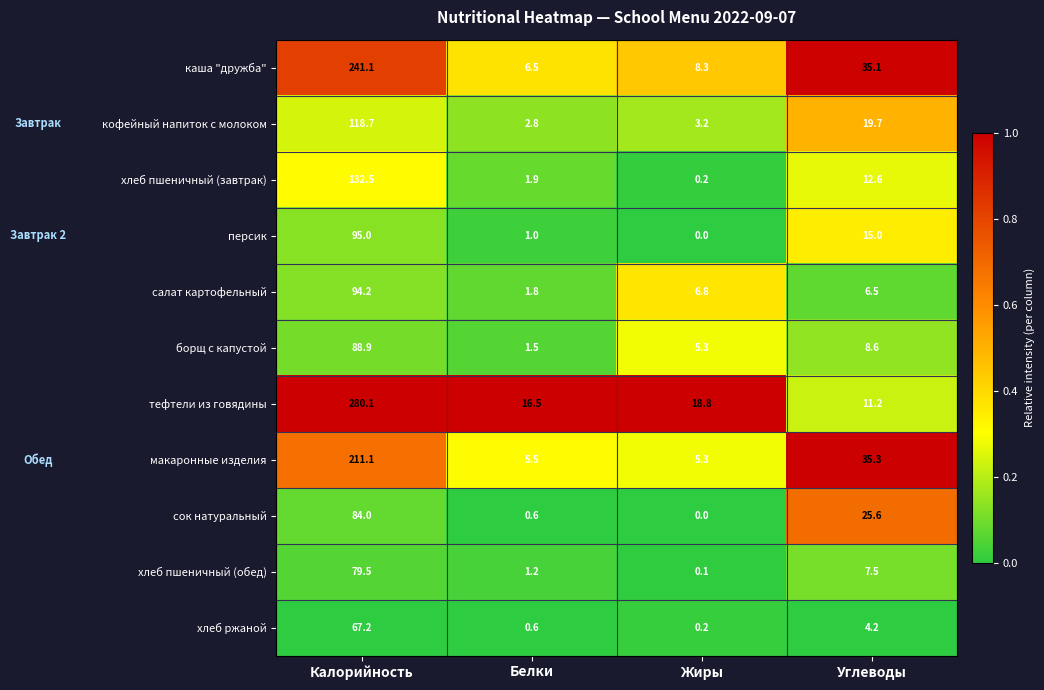

Which series has the largest range (max minus min)?

тефтели из говядины